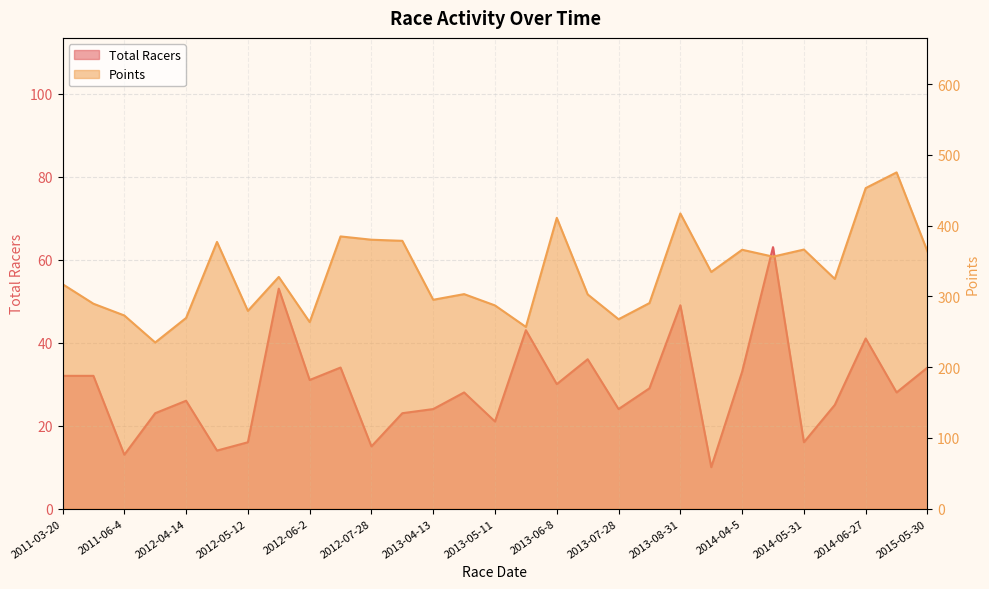

Where is the first local maximum for Total Racers?

2012-04-14